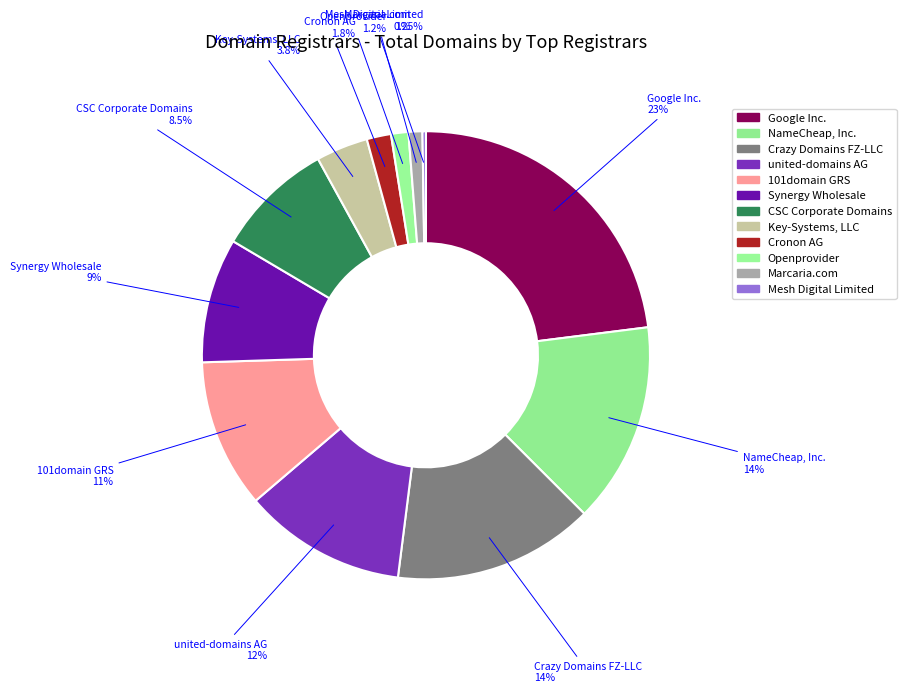

Which category has the biggest portion of the pie?

Google Inc.